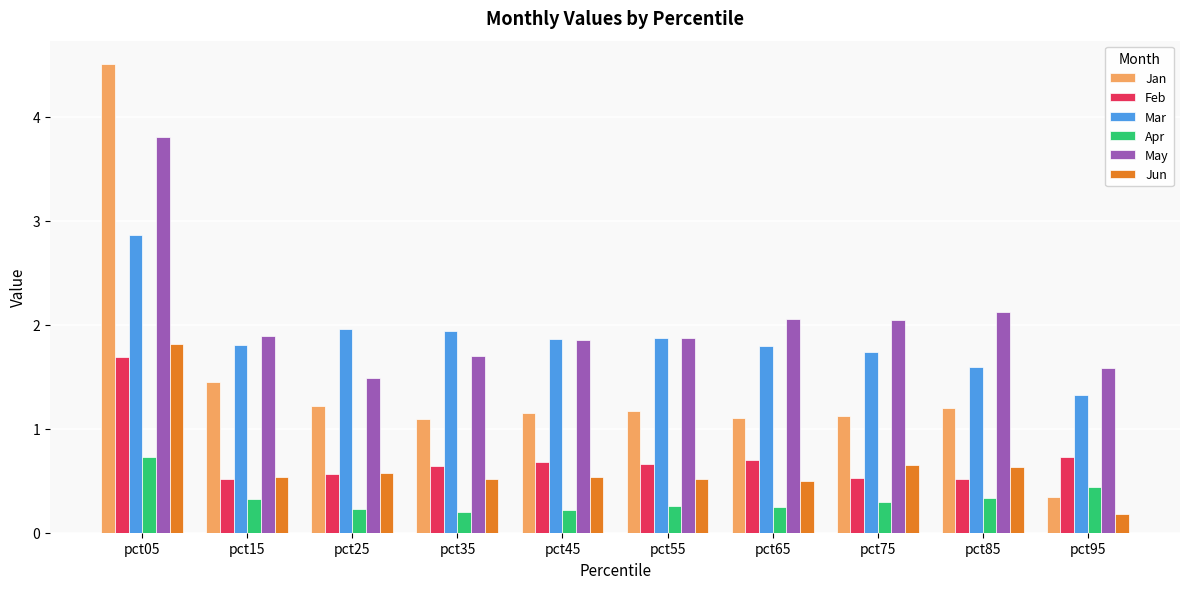

What is the difference between the maximum and minimum values in the Feb series?

1.2